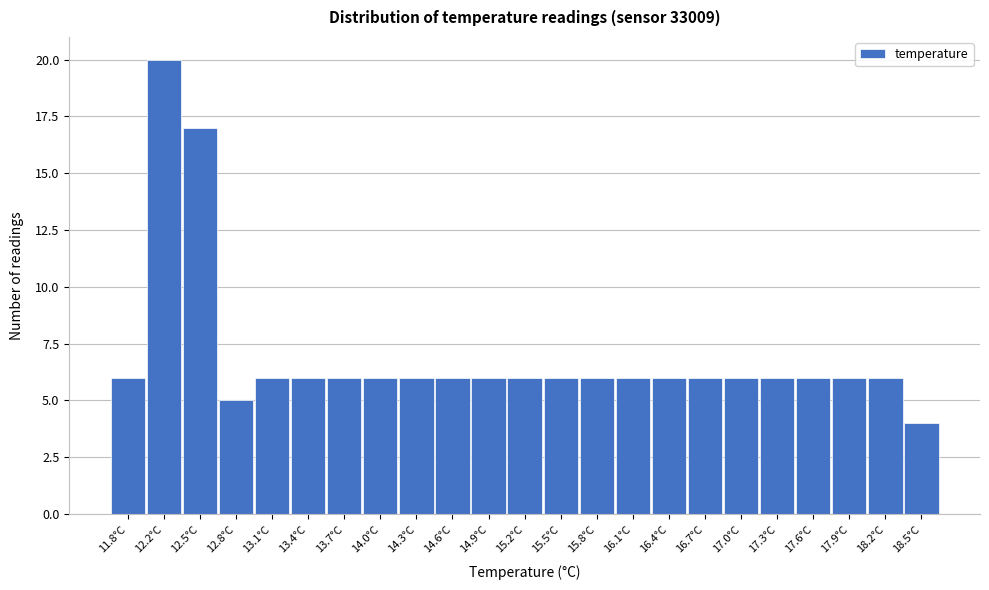

Reading left to right, what are all the values shown in this chart?

6	20	17	5	6	6	6	6	6	6	6	6	6	6	6	6	6	6	6	6	6	6	4